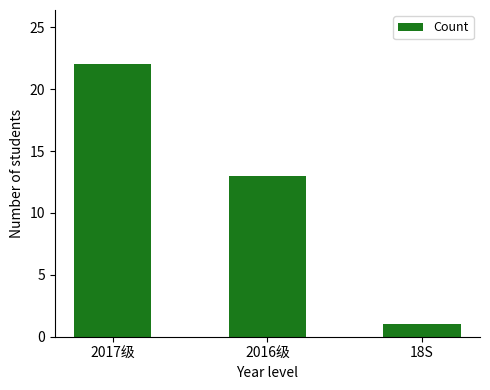

What is the difference between the maximum and minimum values?

21